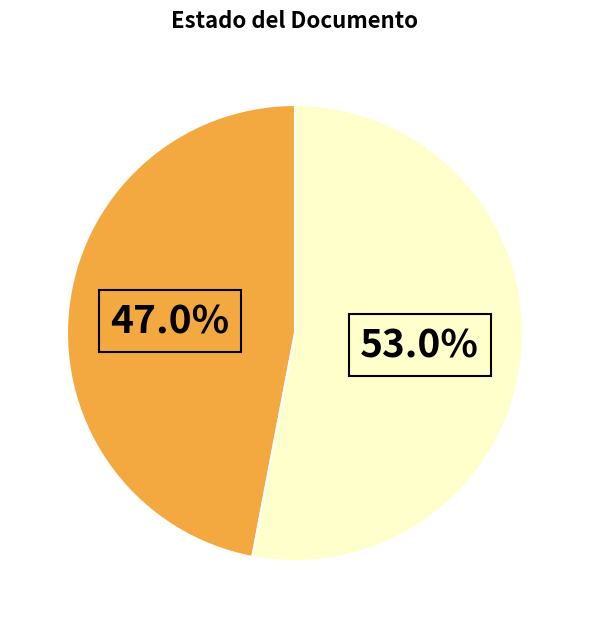

To the nearest percent, what is the average slice percentage?

50%